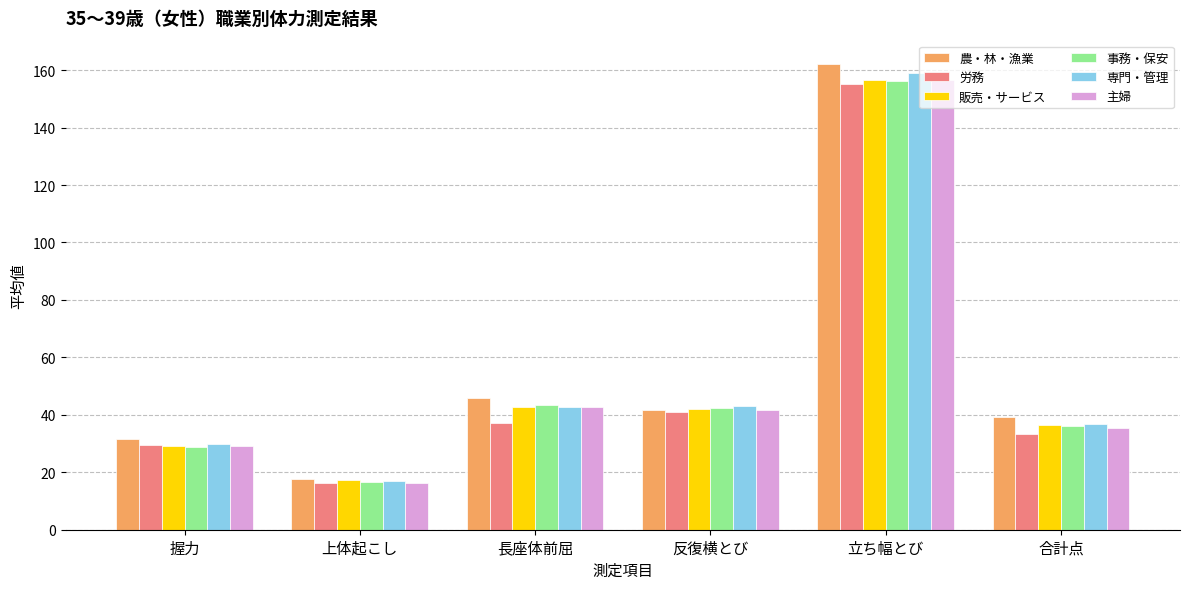

What is the smallest value displayed?

16.3